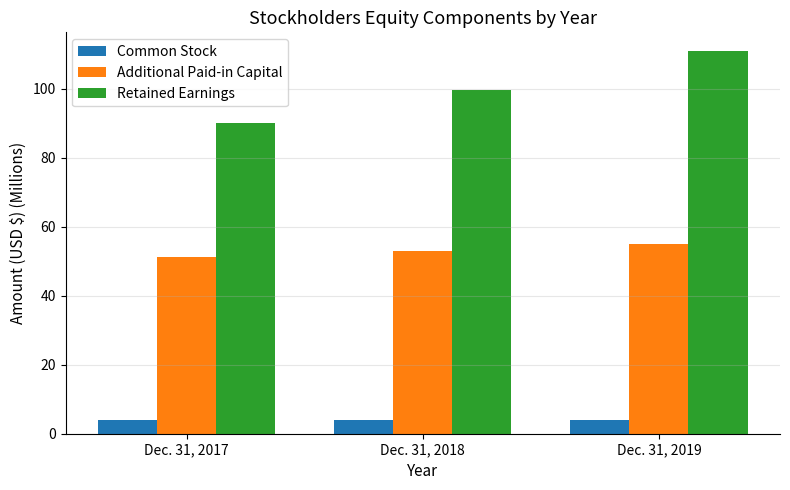

What is the highest value of the Retained Earnings series?

110.8